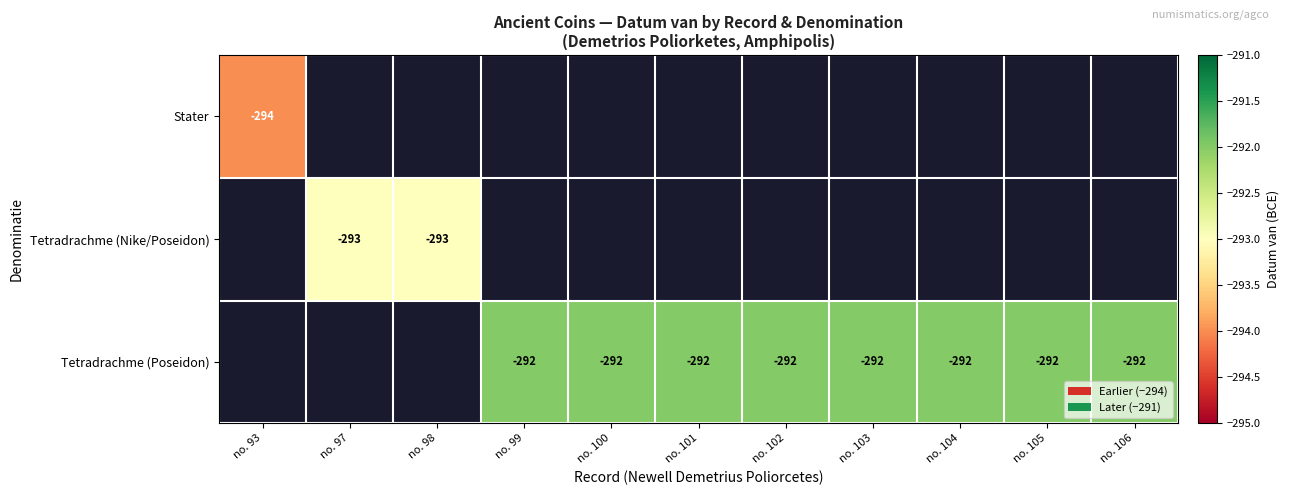

Is it true that Tetradrachme (Nike/Poseidon) equals -462 at no. 98?

False